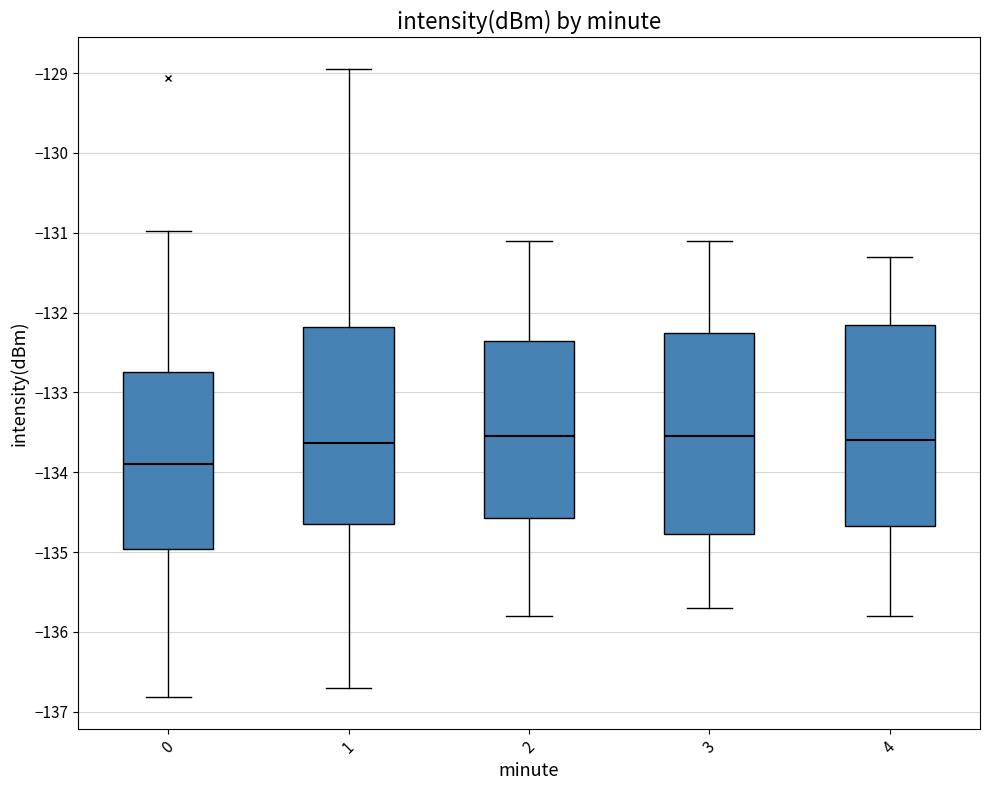

Where is the upper edge of the box at x = 4 on the y-axis? The values are not printed on the chart, so give them approximately, as read against the axis.

-132.1